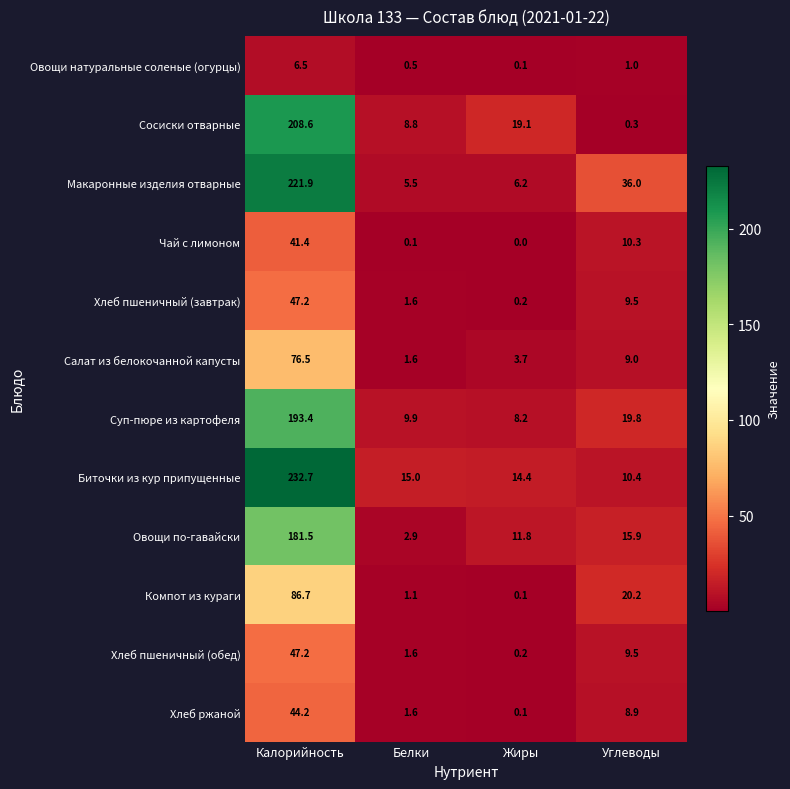

At which label is Макаронные изделия отварные closest to 113?

Углеводы